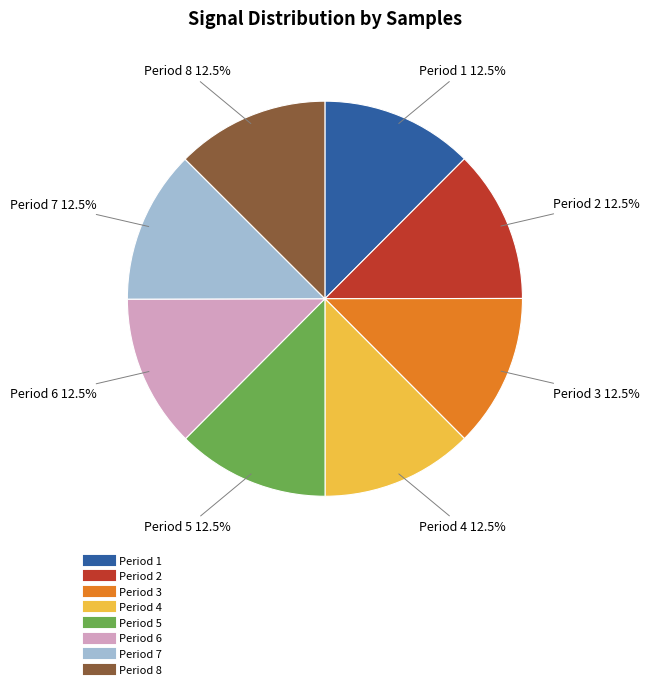

Is there a majority slice in this chart?

No